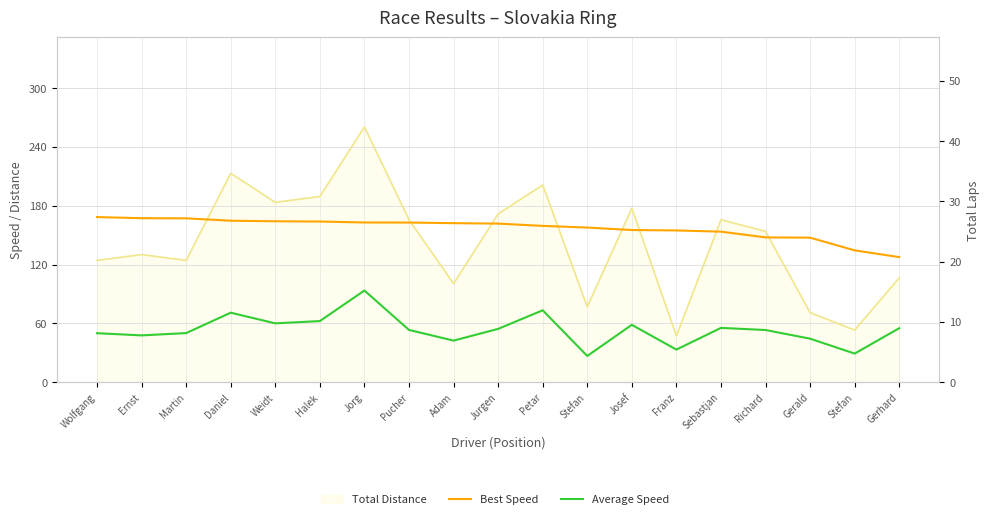

True or false: Average Speed and Best Speed intersect in this chart.

False